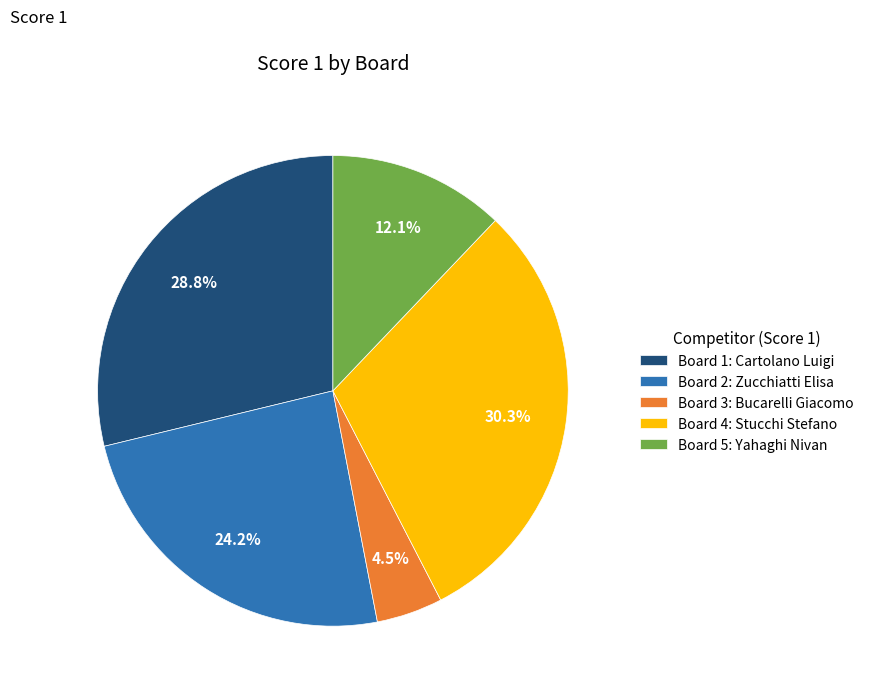

Is there any slice that represents more than half of the pie?

No